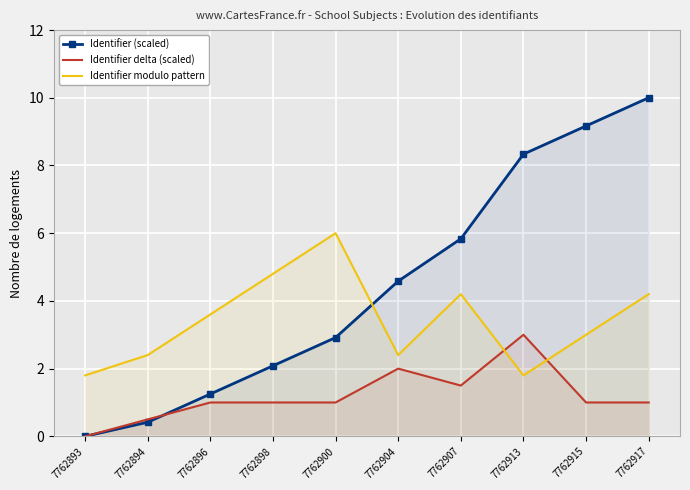

How many times do Identifier delta (scaled) and Identifier modulo pattern cross each other?

2